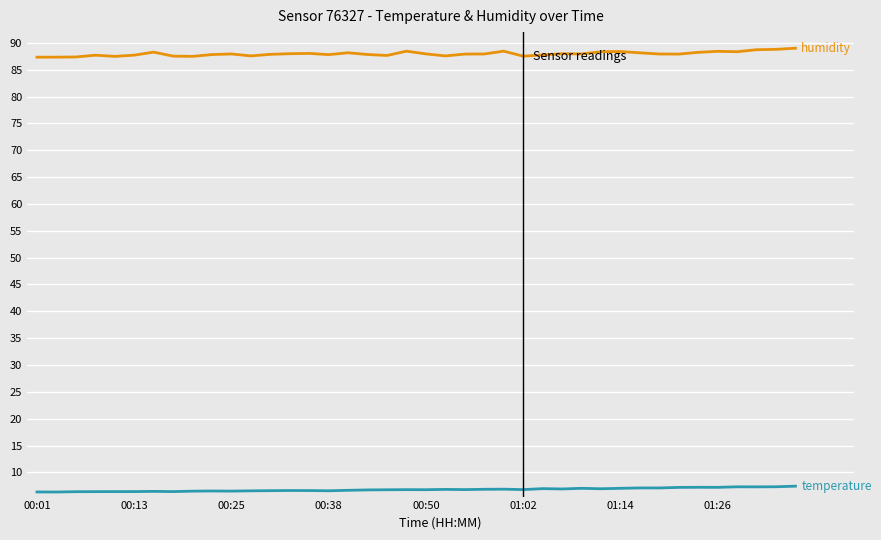

What is the maximum value shown in the chart?

89.0